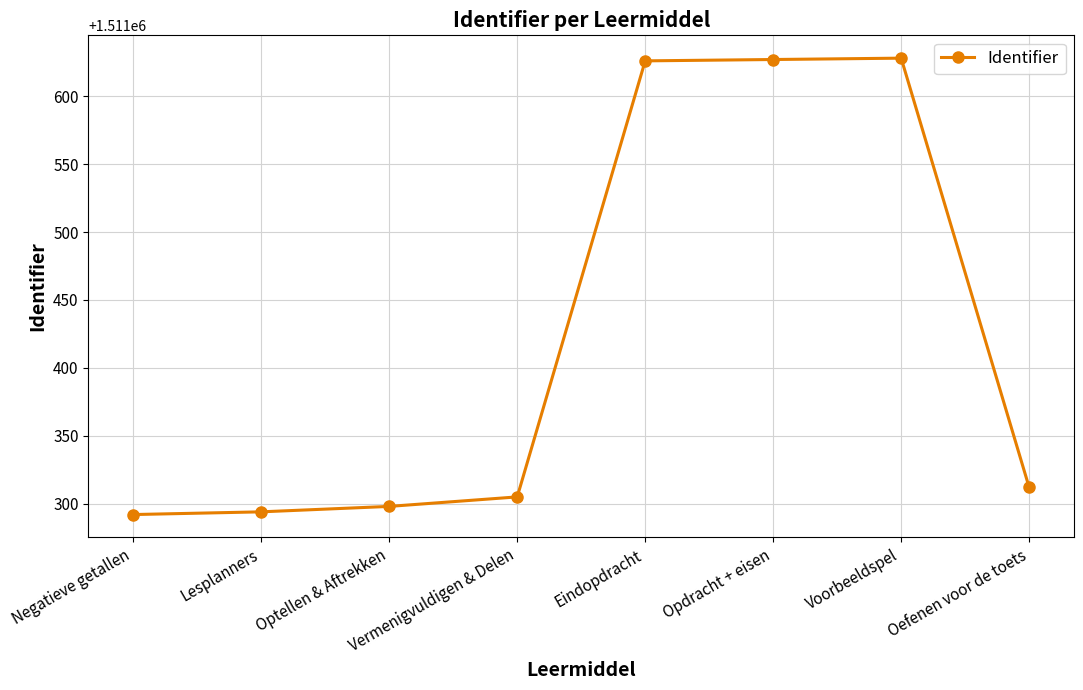

What is the ratio of the value at Eindopdracht to the value at Lesplanners?

1.0